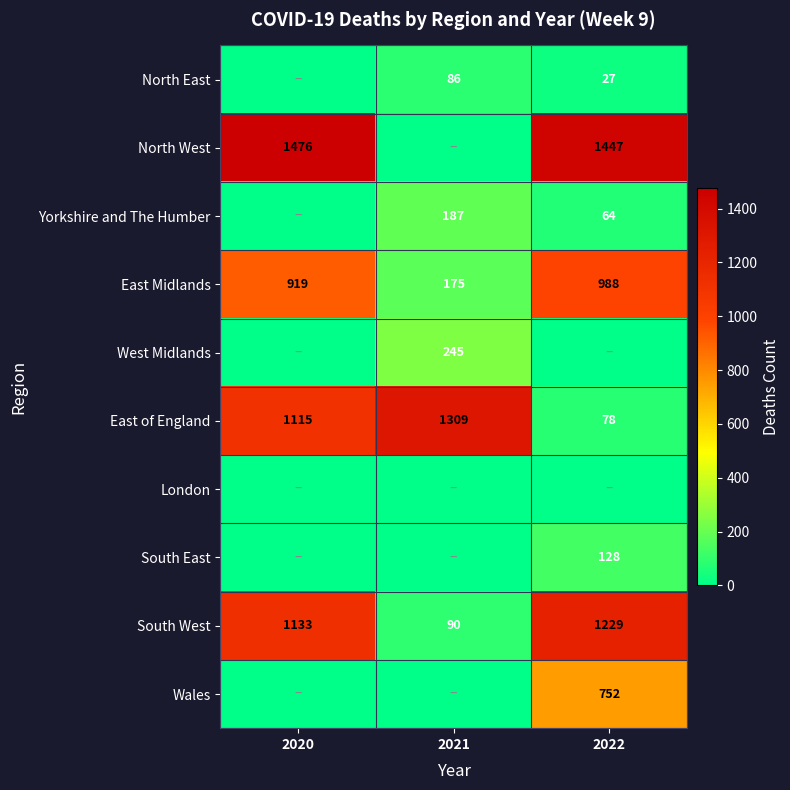

Is the value of East of England at 2021 greater than the value of East Midlands at 2020?

Yes